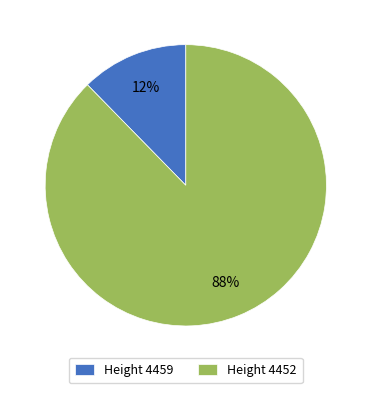

How many slices are in this pie chart?

2